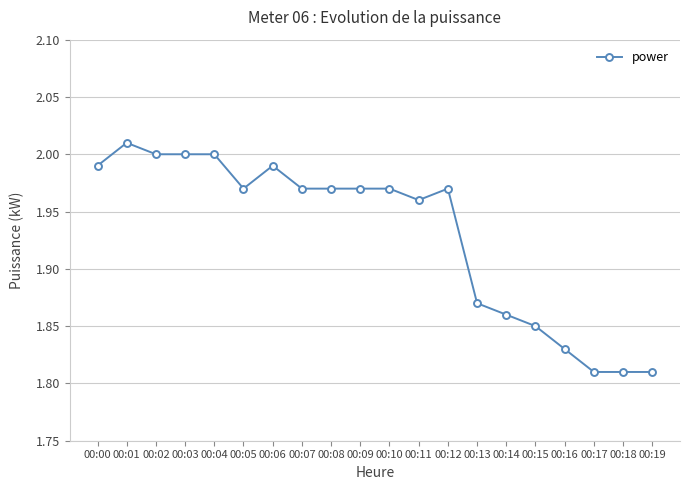

True or false: there are more than 0 points higher than both neighbors.

True